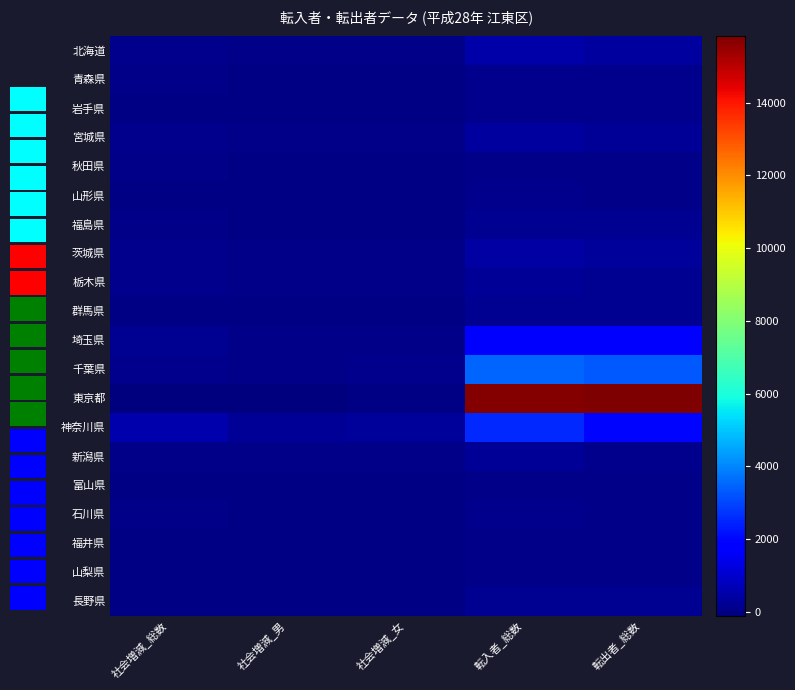

True or false: 福井県 has a value of 21 at 転出者_総数.

False